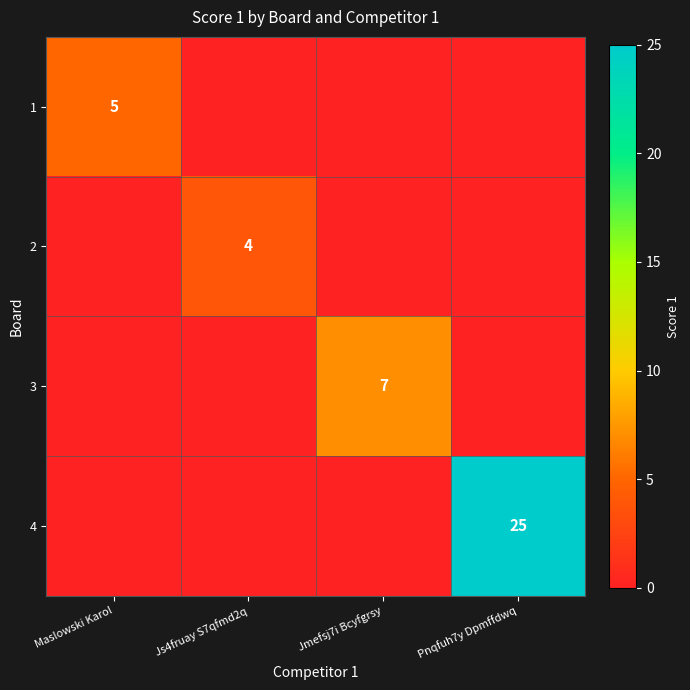

Is it true that 3 equals 11 at Jmefsj7i Bcyfgrsy?

False